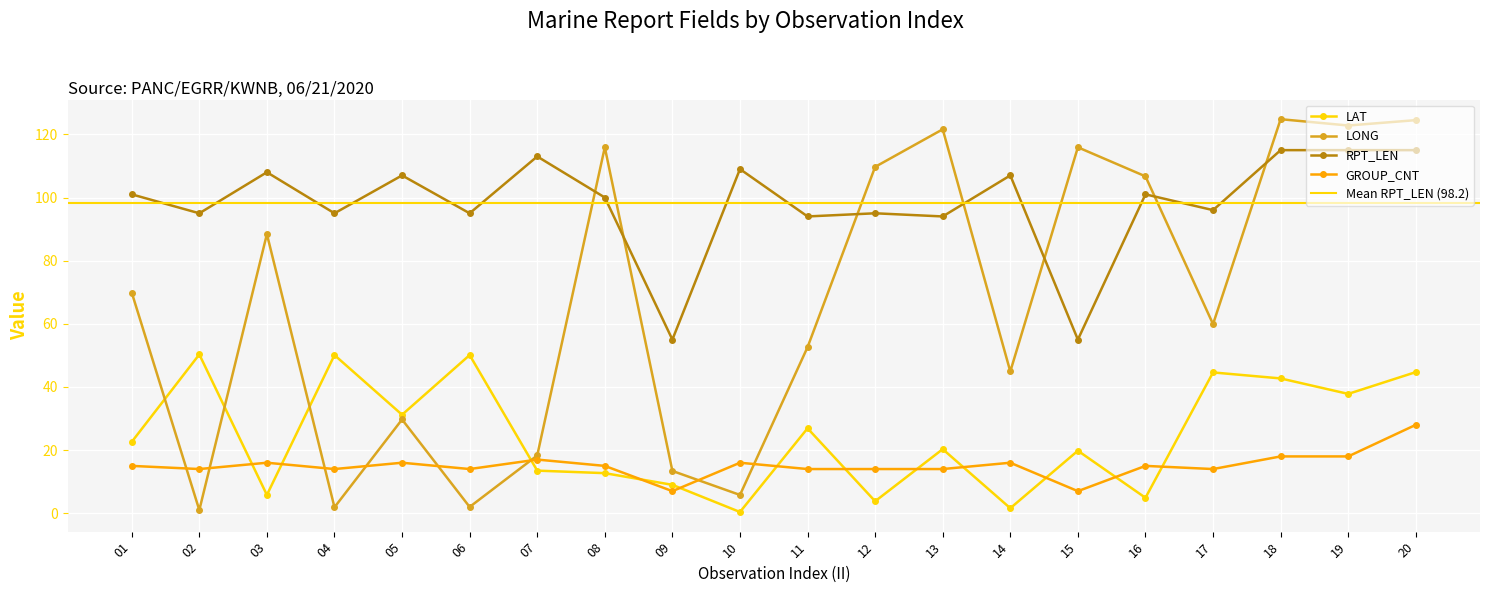

Reading left to right, transcribe all the data shown in this chart.

LAT: 01=22.6	02=50.3	03=5.8	04=50.1	05=31.2	06=50.1	07=13.5	08=12.7	09=9.0	10=0.4	11=26.9	12=3.8	13=20.3	14=1.6	15=19.8	16=4.9	17=44.6	18=42.7	19=37.8	20=44.7
LONG: 01=69.9	02=1.0	03=88.4	04=1.9	05=29.7	06=2.0	07=18.3	08=115.9	09=13.4	10=5.8	11=52.6	12=109.7	13=121.6	14=44.9	15=115.9	16=106.7	17=59.9	18=124.8	19=122.8	20=124.5
RPT_LEN: 01=101.0	02=95.0	03=108.0	04=95.0	05=107.0	06=95.0	07=113.0	08=100.0	09=55.0	10=109.0	11=94.0	12=95.0	13=94.0	14=107.0	15=55.0	16=101.0	17=96.0	18=115.0	19=115.0	20=115.0
GROUP_CNT: 01=15.0	02=14.0	03=16.0	04=14.0	05=16.0	06=14.0	07=17.0	08=15.0	09=7.0	10=16.0	11=14.0	12=14.0	13=14.0	14=16.0	15=7.0	16=15.0	17=14.0	18=18.0	19=18.0	20=28.0